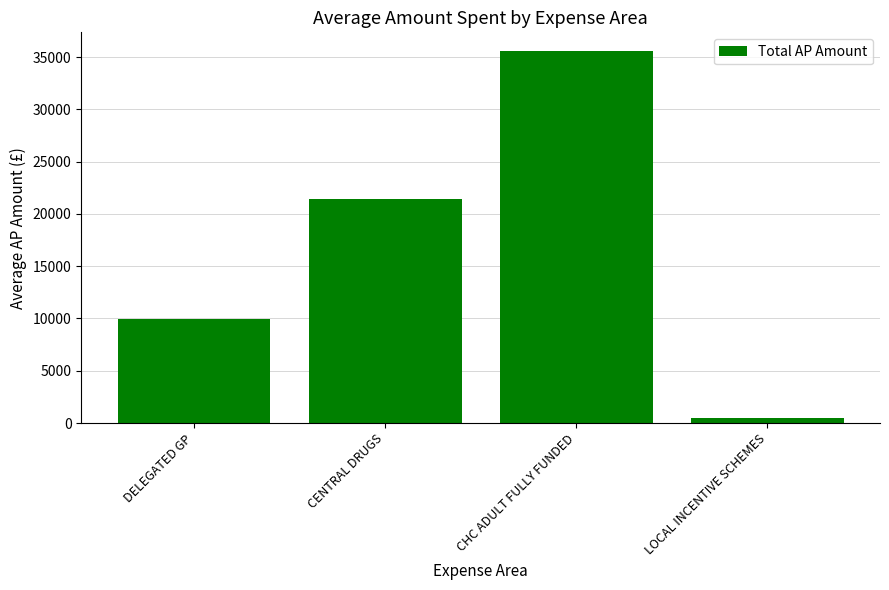

What is the sum of all values?

67436.5